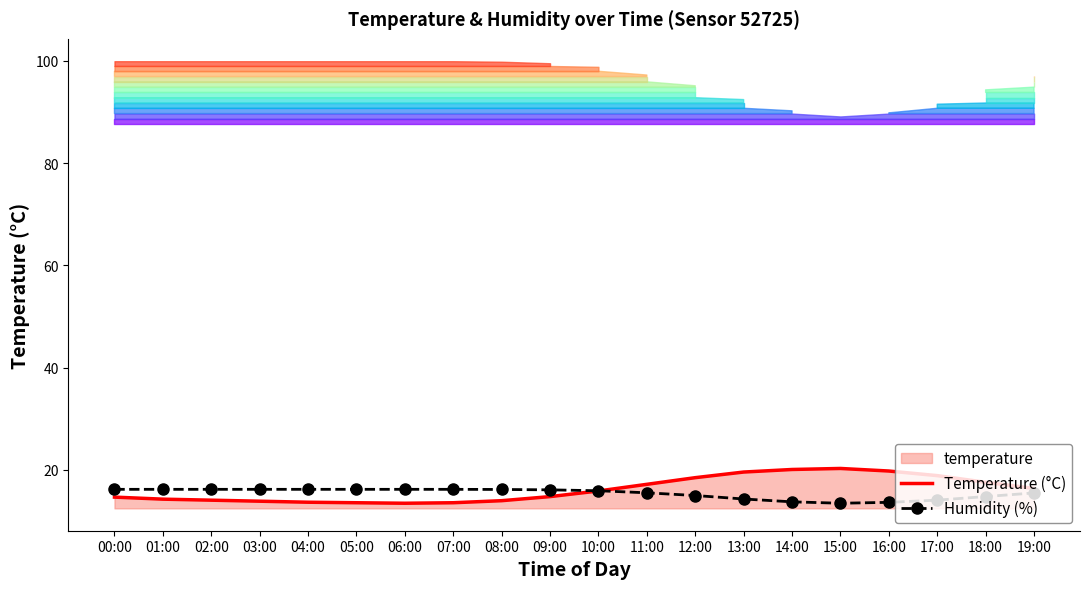

Where is the first local minimum for Temperature (°C)?

06:00